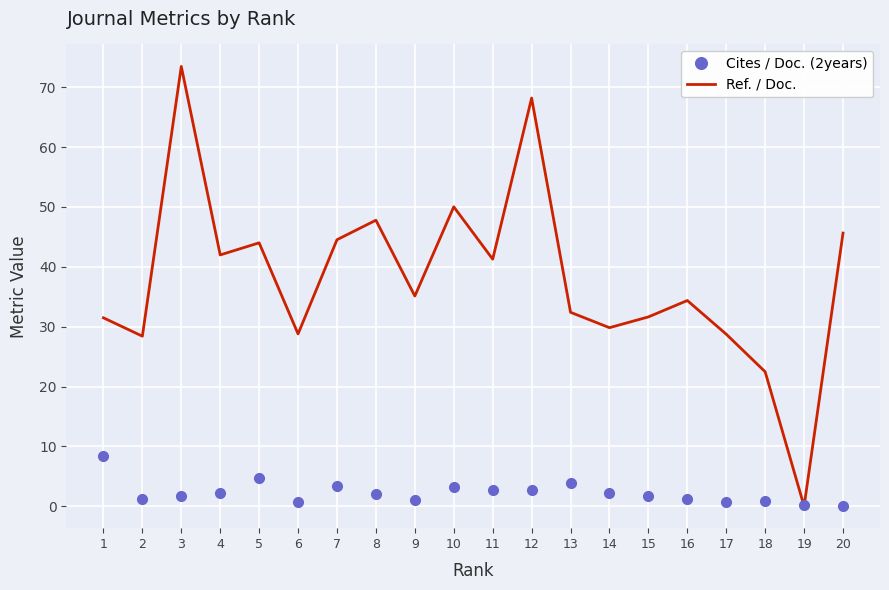

Rank the series by their maximum value, from lowest to highest.

Cites / Doc. (2years), Ref. / Doc.